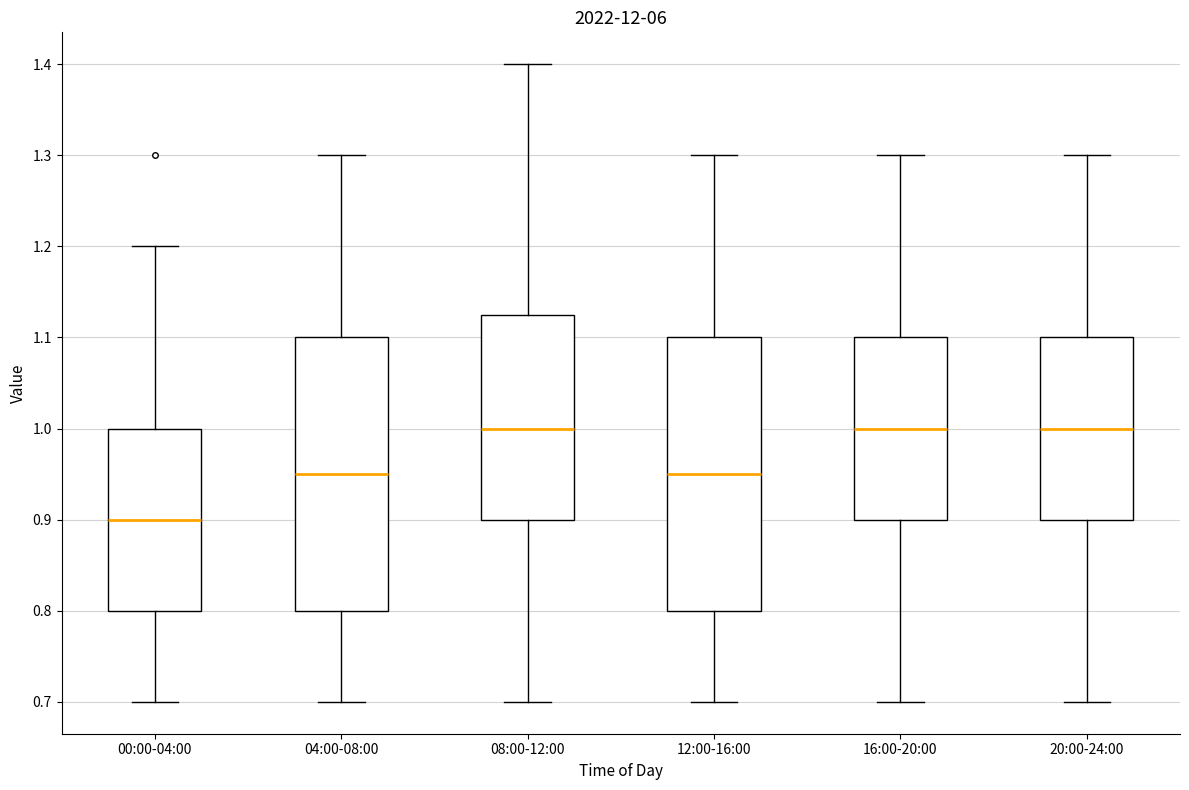

Reading left to right, read every box against the y-axis: the position of its median line, the range the box covers, and the ends of its whiskers. The values are not printed on the chart, so give them approximately, as read against the axis.

00:00-04:00: median 0.90, box 0.80 to 1.00, whiskers 0.70 to 1.20
04:00-08:00: median 0.95, box 0.80 to 1.10, whiskers 0.70 to 1.30
08:00-12:00: median 1.00, box 0.90 to 1.13, whiskers 0.70 to 1.40
12:00-16:00: median 0.95, box 0.80 to 1.10, whiskers 0.70 to 1.30
16:00-20:00: median 1.00, box 0.90 to 1.10, whiskers 0.70 to 1.30
20:00-24:00: median 1.00, box 0.90 to 1.10, whiskers 0.70 to 1.30